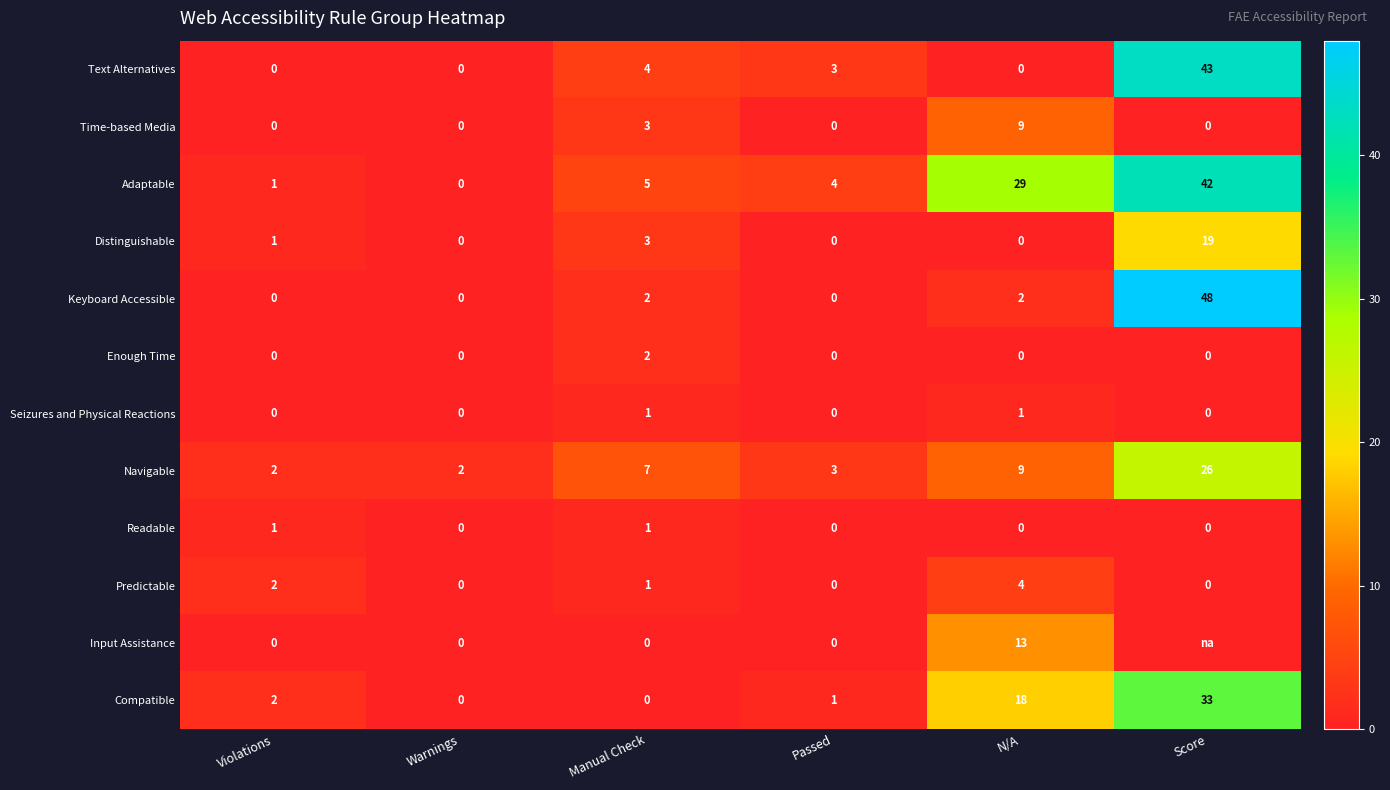

What is the difference between the maximum and minimum values in the Text Alternatives series?

43